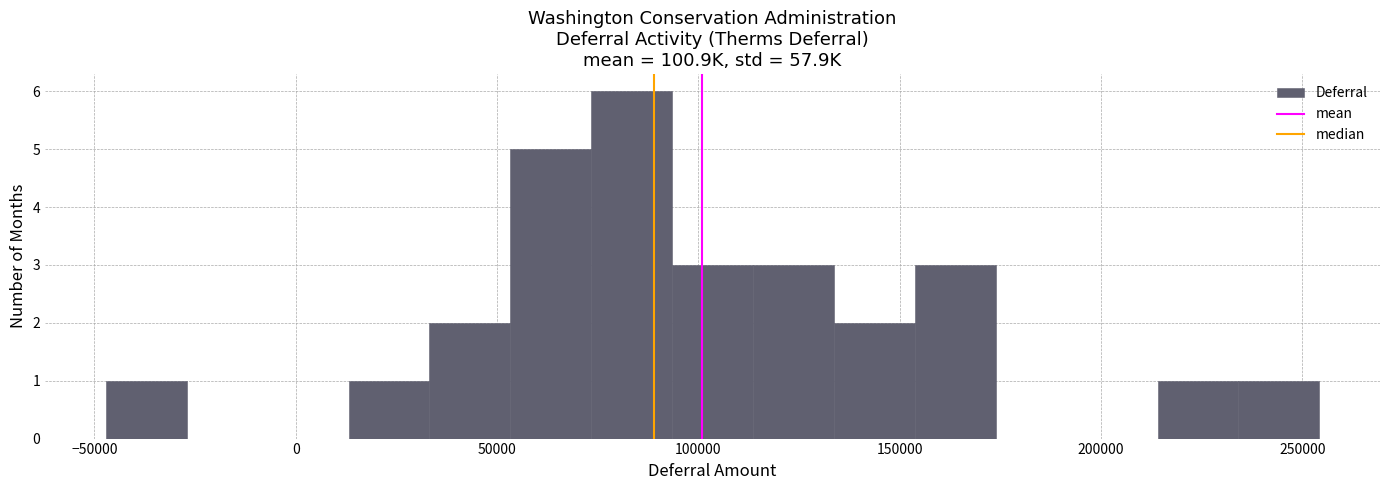

Reading left to right, list every bar in this chart as the range it spans on the x-axis followed by its height. Neither the bar edges nor the heights are printed on the chart, so give them approximately, as read against the axes.

-45000 to -25000: 1
-25000 to -5000: 0
-5000 to 15000: 0
15000 to 35000: 1
35000 to 55000: 2
55000 to 75000: 5
75000 to 95000: 6
95000 to 115000: 3
115000 to 135000: 3
135000 to 155000: 2
155000 to 175000: 3
175000 to 195000: 0
195000 to 215000: 0
215000 to 235000: 1
235000 to 255000: 1